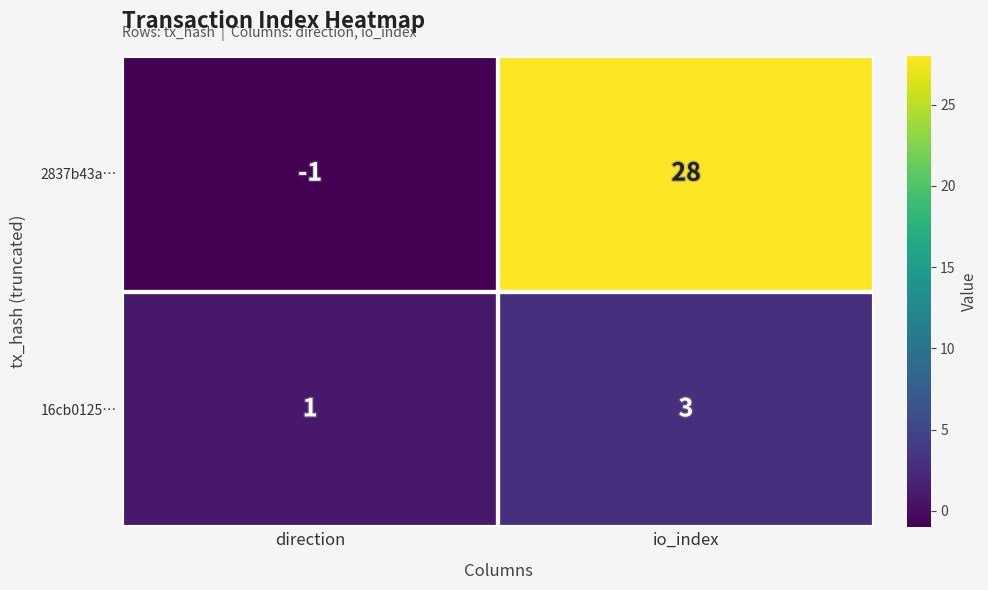

At which category does the chart reach its peak across all series?

io_index